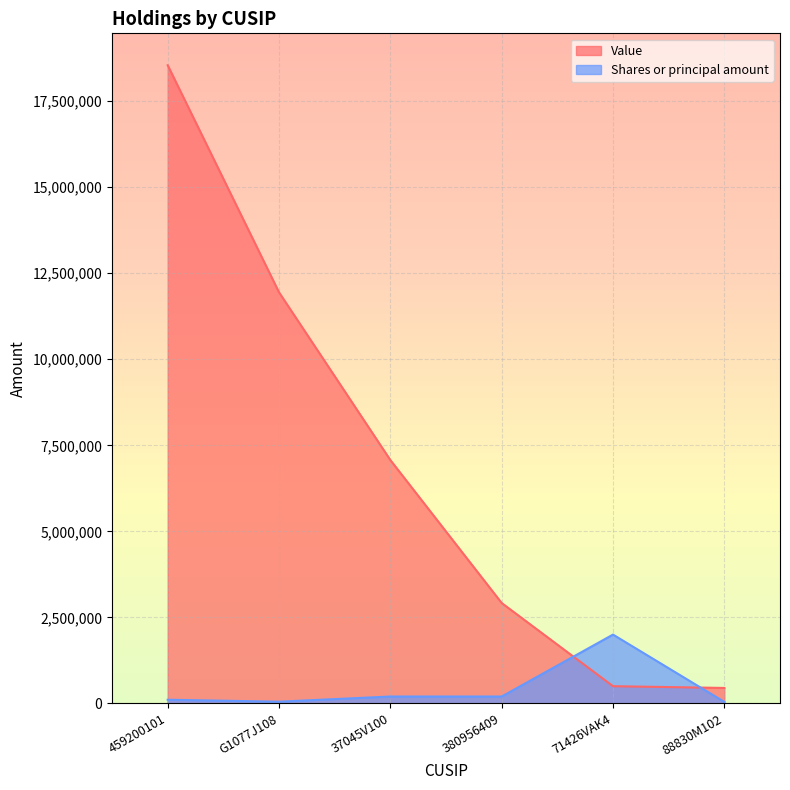

Which series has the largest total across all categories?

Value